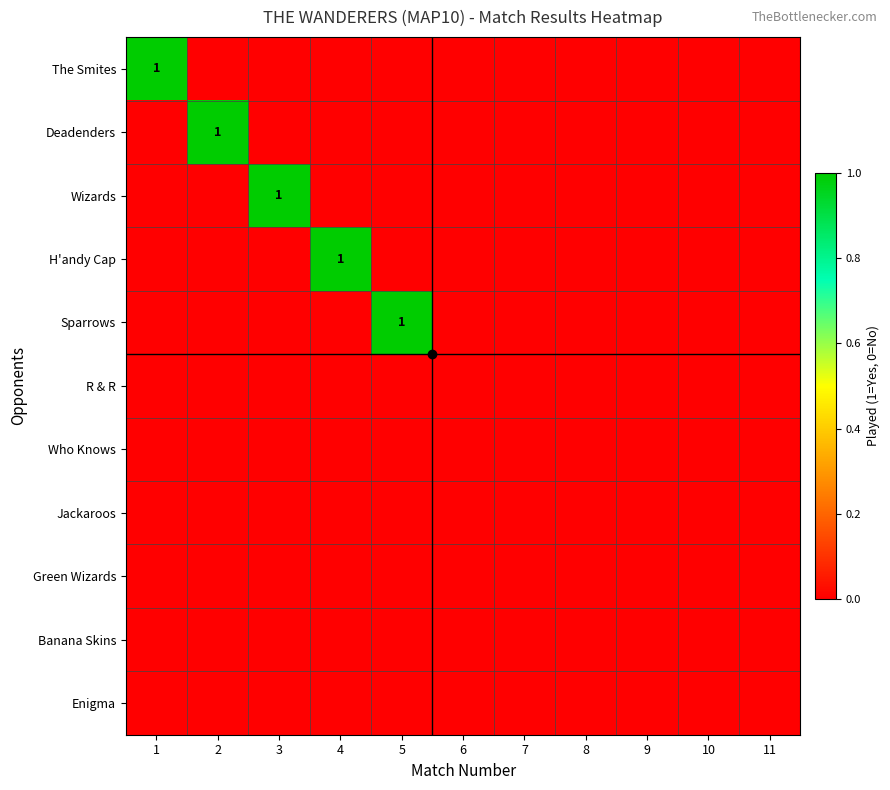

List the series in order of their peak value, highest first.

The Smites, Deadenders, Wizards, H'andy Cap, Sparrows, R & R, Who Knows, Jackaroos, Green Wizards, Banana Skins, Enigma